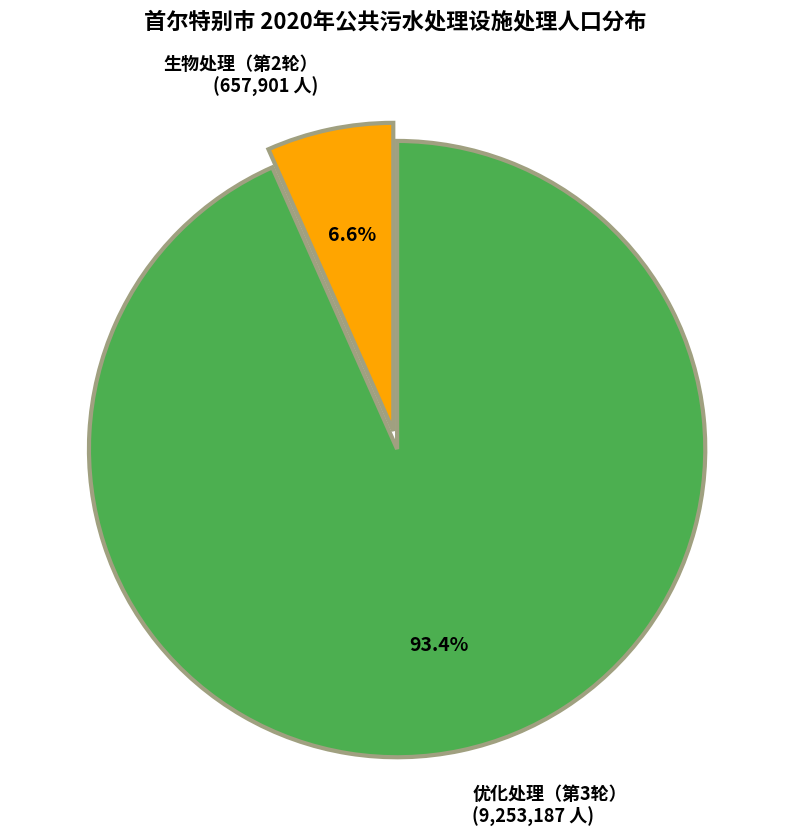

To the nearest percent, what portion does 生物处理（第2轮） represent?

7%